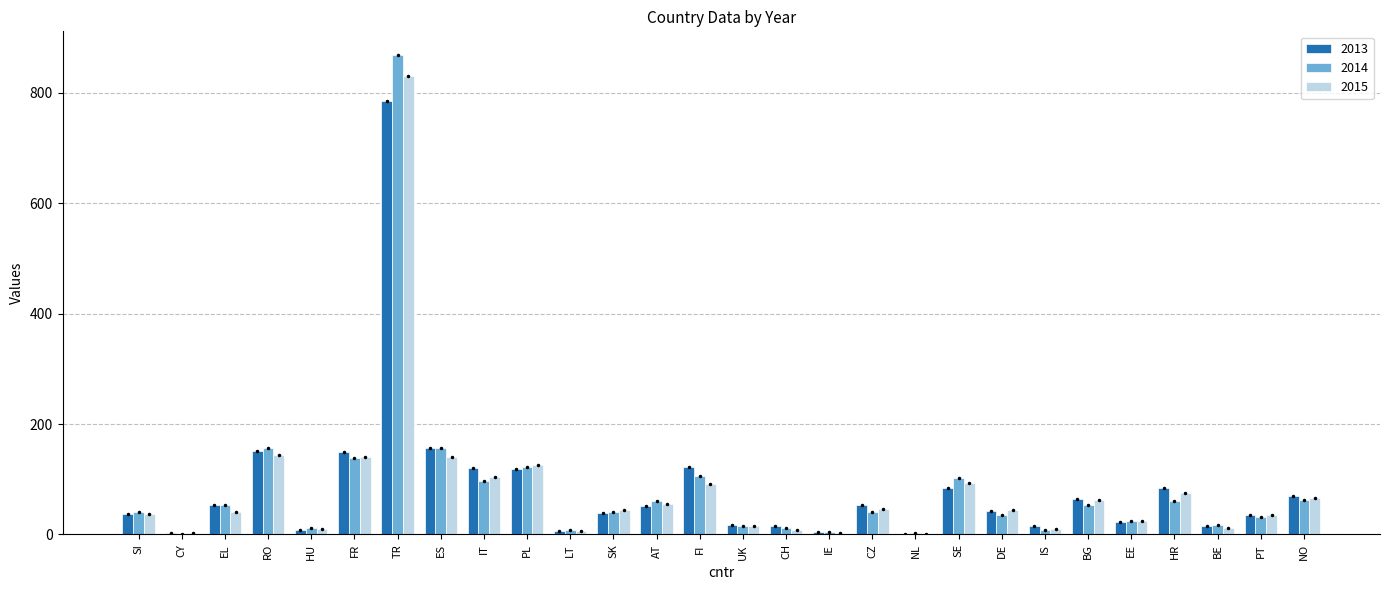

What are all the series names shown in the legend?

2013, 2014, 2015